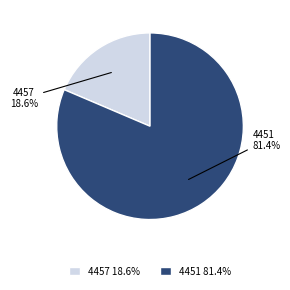

What is the majority slice?

4451